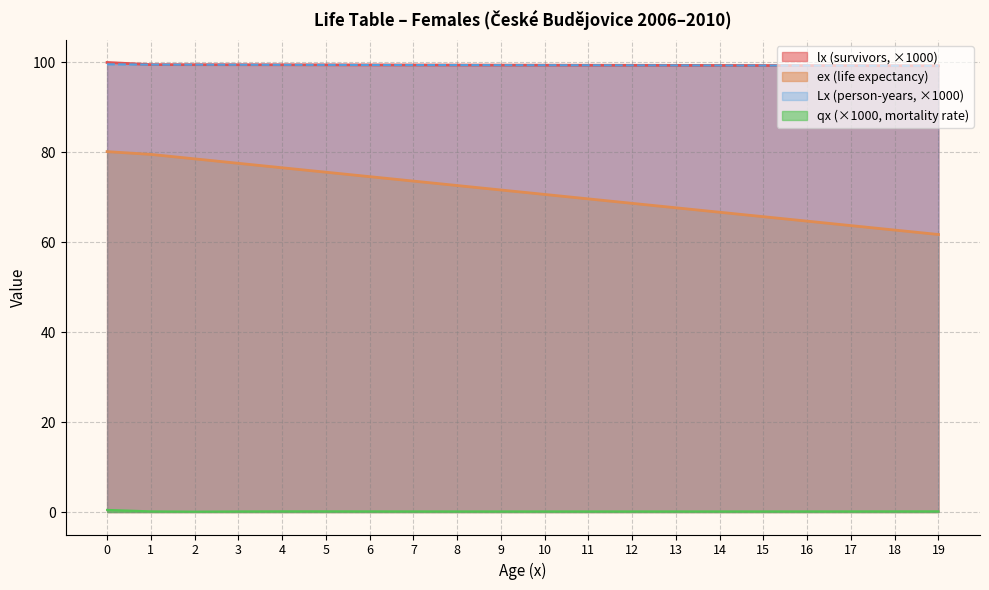

Which series has the widest spread of values?

ex (life expectancy)